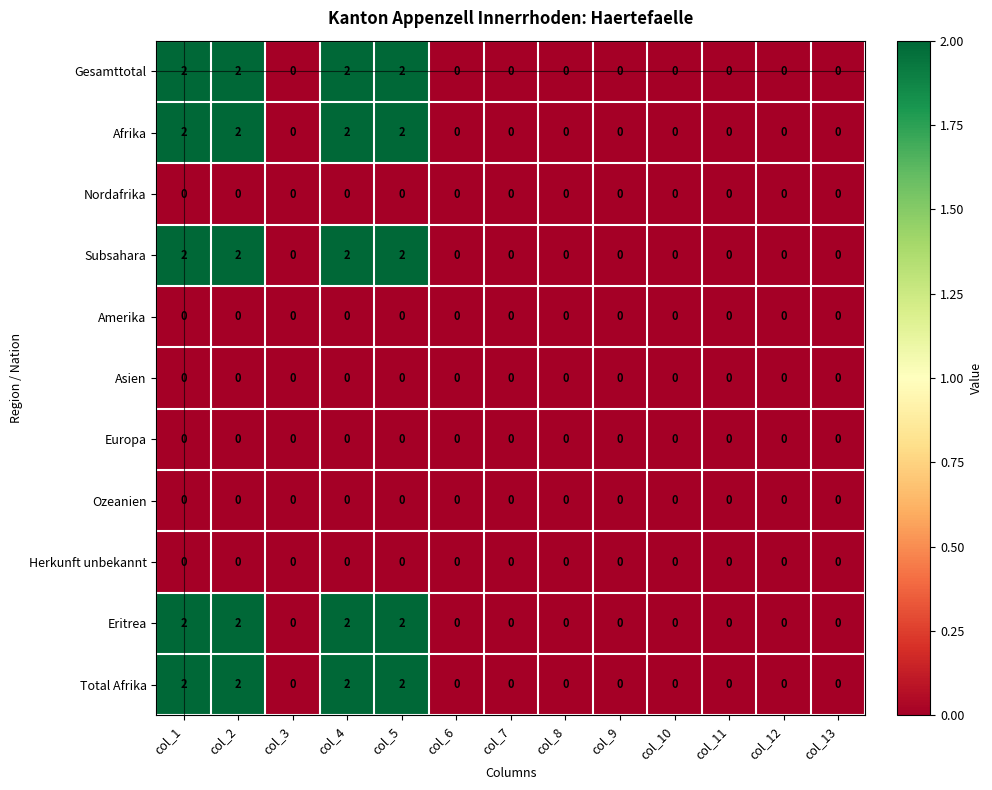

What is the maximum value shown in the chart?

2